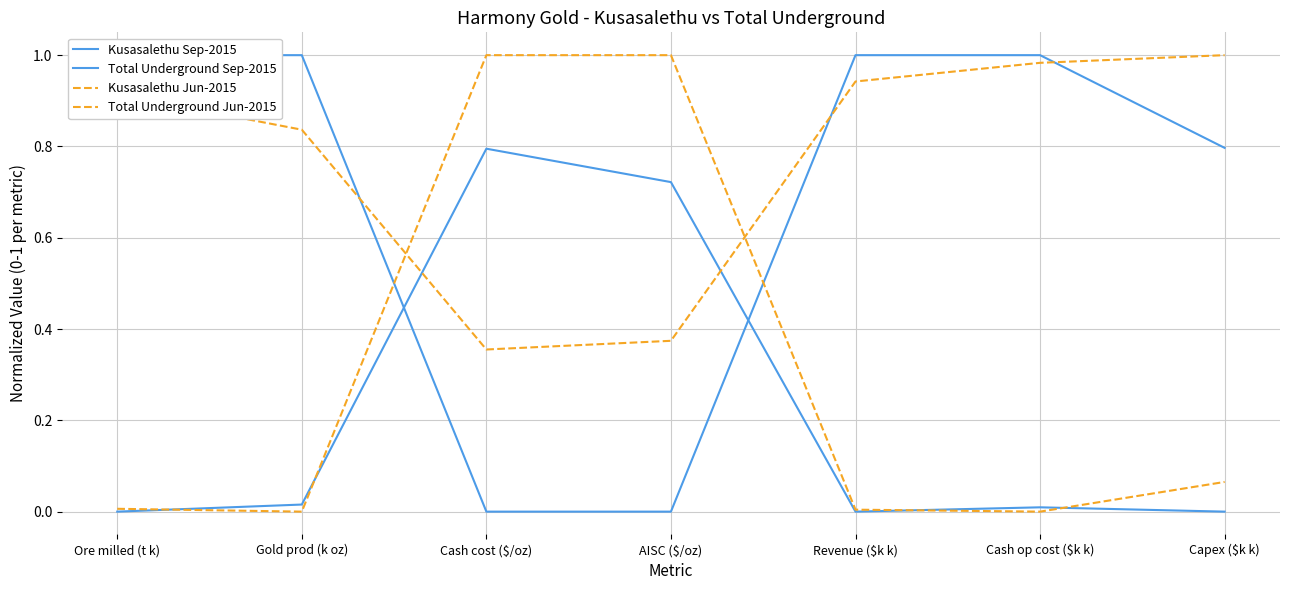

How many values in Kusasalethu Sep-2015 are above zero?

4